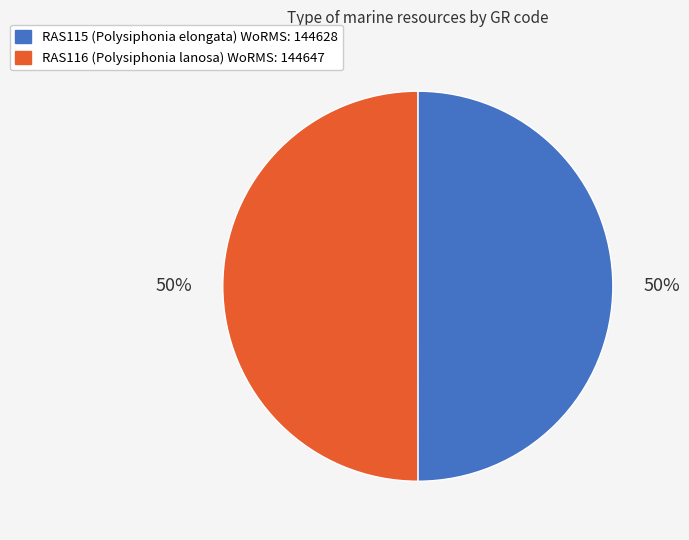

Do RAS115 and RAS116 together represent more than half of the pie?

Yes